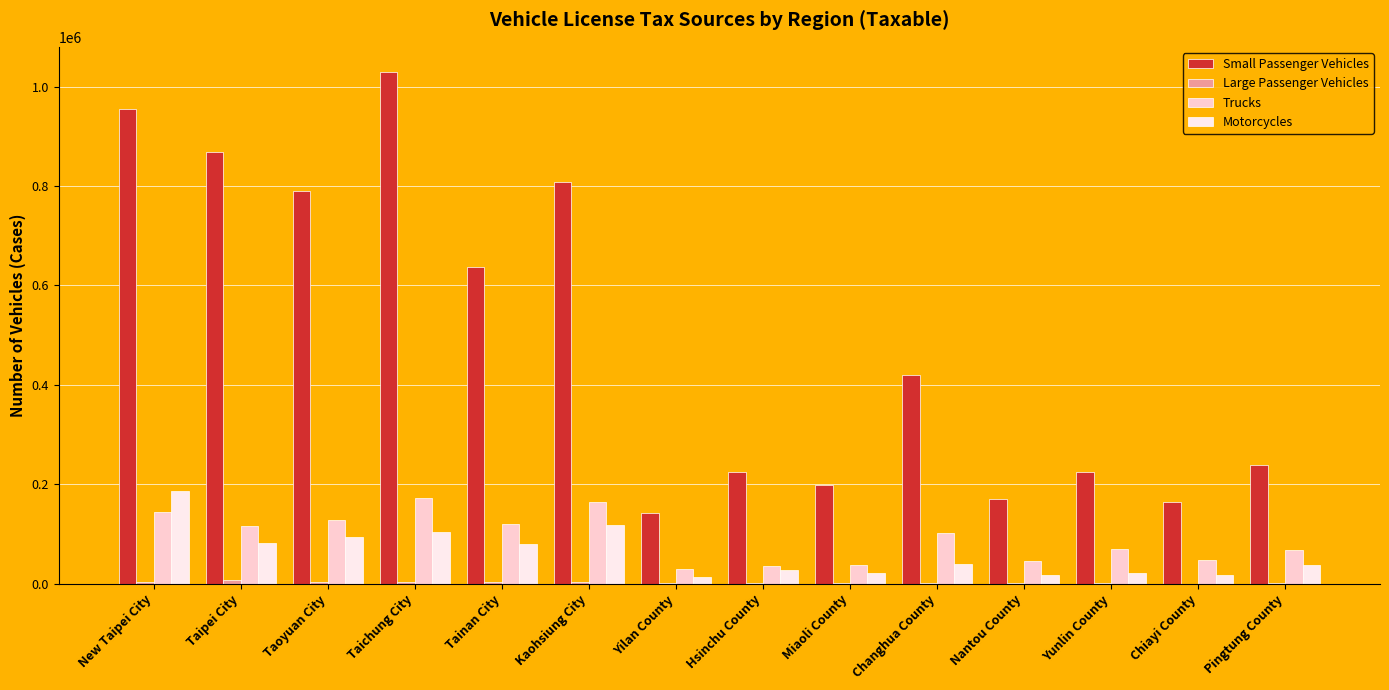

How many data points does each series have?

14